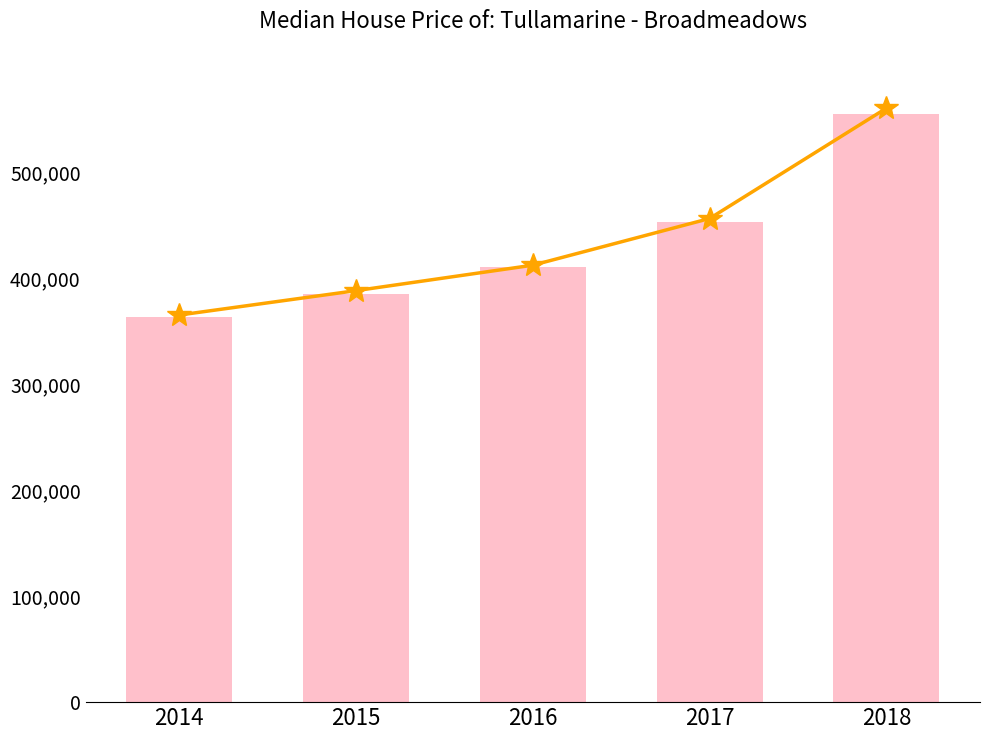

Is the value of col_6 at 2015 greater than the value of col_7 at 2016?

No